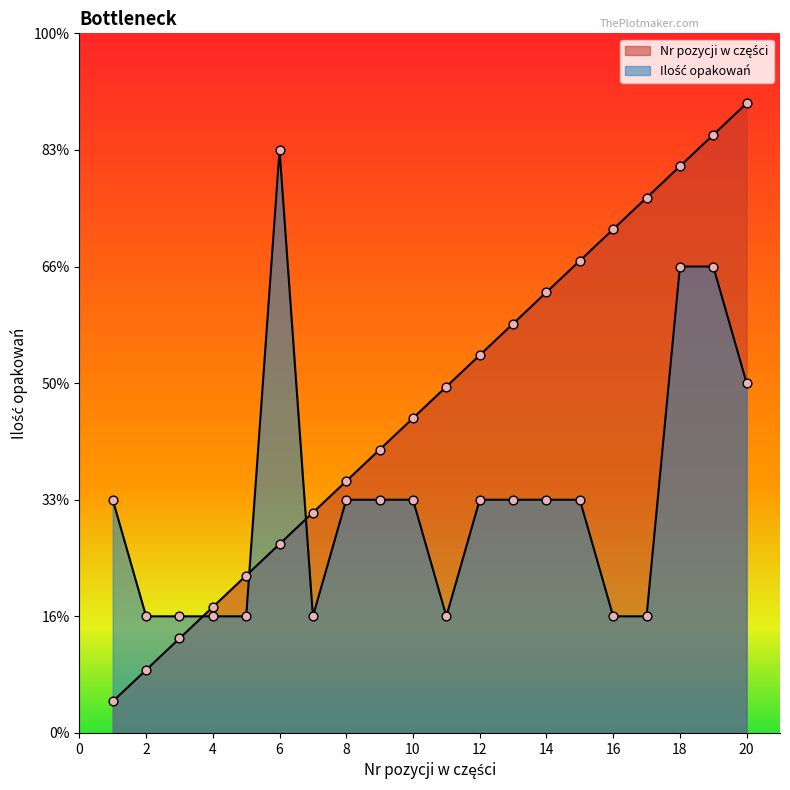

What is the total value across all series at 17?

5.6